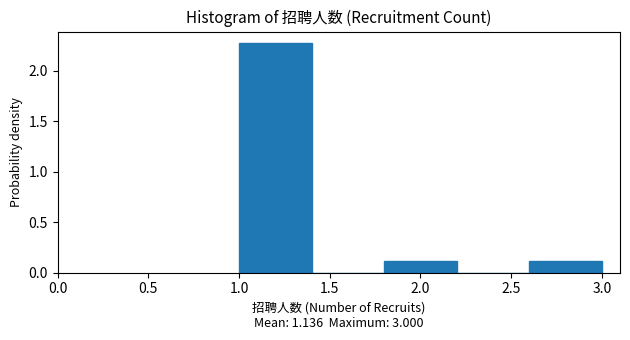

Reading left to right, transcribe this chart: for each bar, give the range it covers on the x-axis and its height. The values are not printed on the chart, so give them approximately, as read against the axis.

1.0 to 1.4: 2.25
1.4 to 1.8: 0
1.8 to 2.2: 0.10
2.2 to 2.6: 0
2.6 to 3.0: 0.10